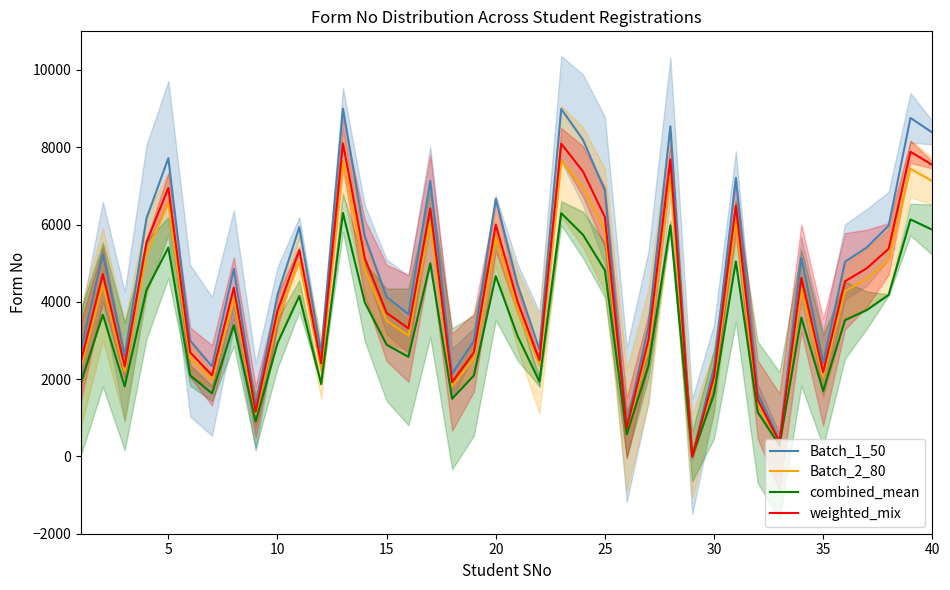

True or false: Batch_2_80 has a value of 2520.7 at 20.

False